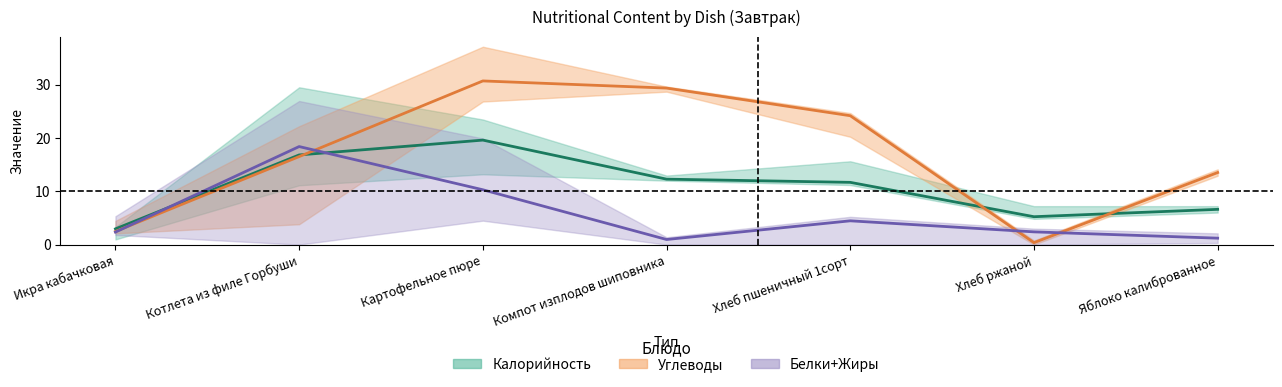

What is the value of the Белки+Жиры (центр) point at the 3rd from the left?

10.3